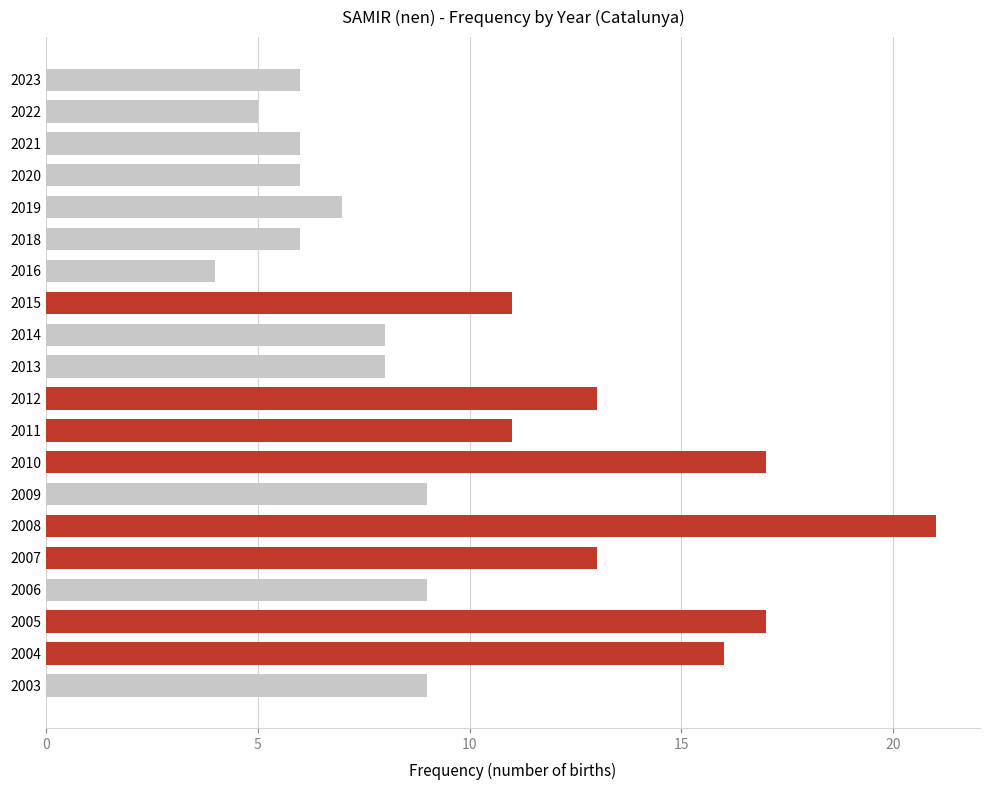

What is the value of the 19th bar from the top?

16